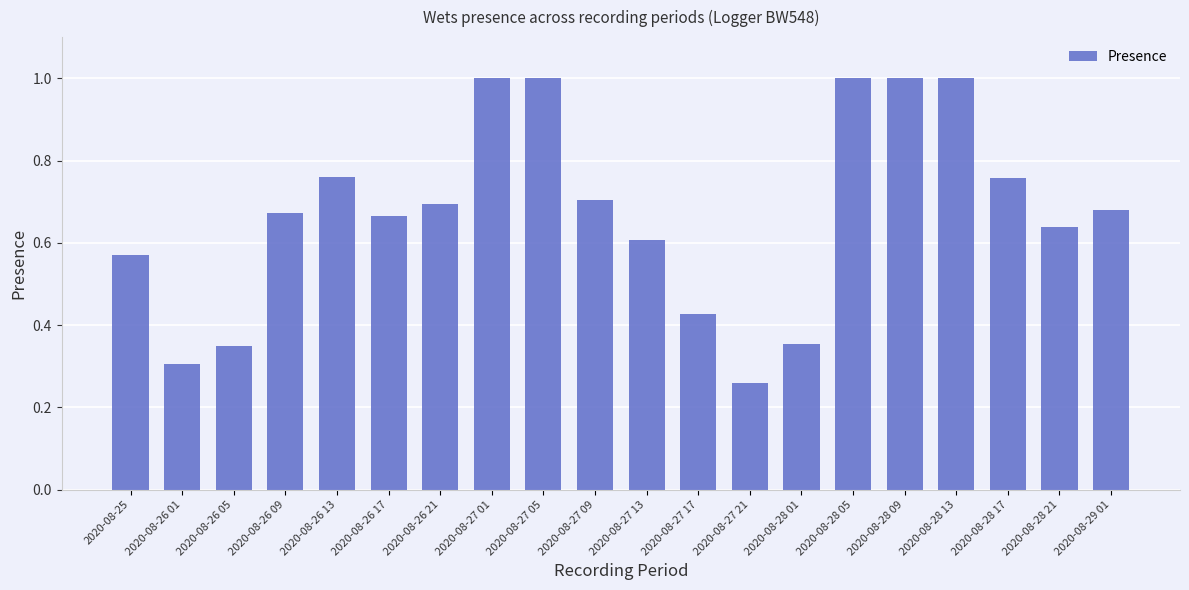

Which has a higher value, 2020-08-27 13 or 2020-08-28 01?

2020-08-27 13